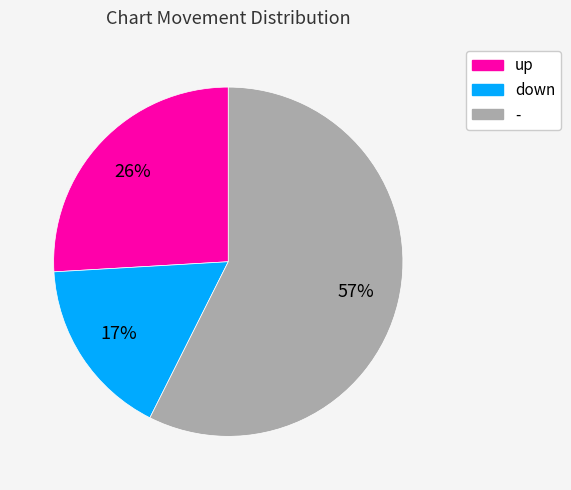

Rank the categories by value from highest to lowest.

-, up, down